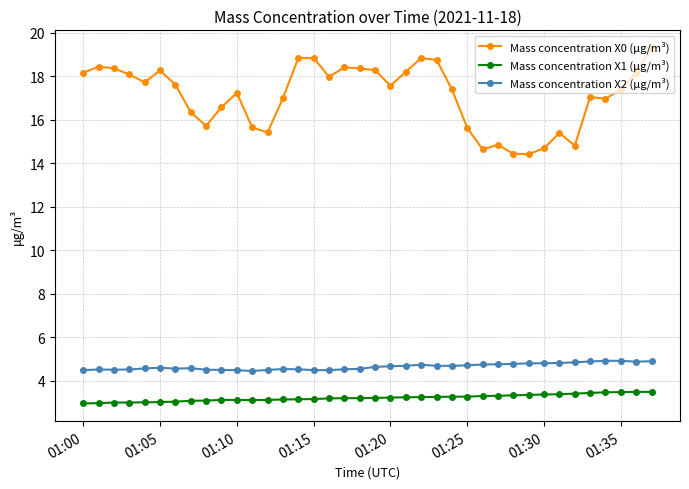

True or false: Mass concentration X1 (μg/m³) and Mass concentration X0 (μg/m³) cross at least once.

False